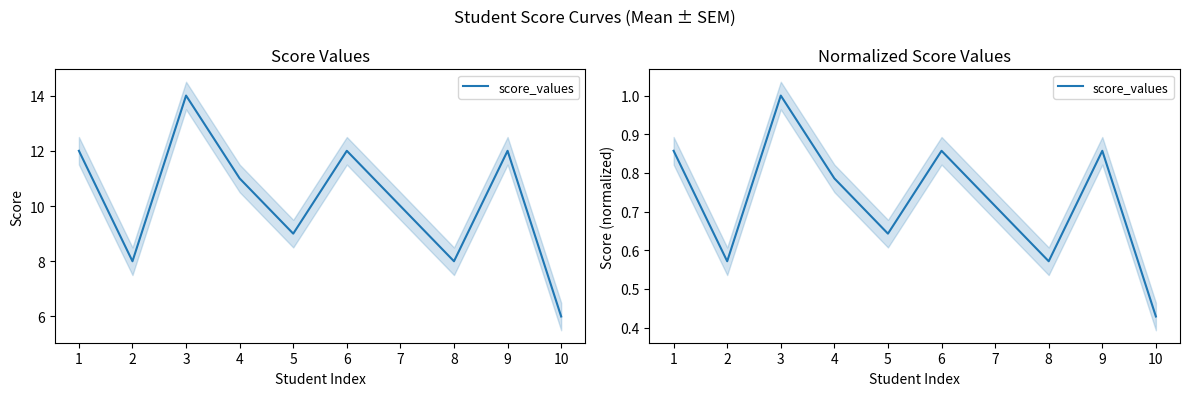

The value at 4 is 0.8. True or false?

True